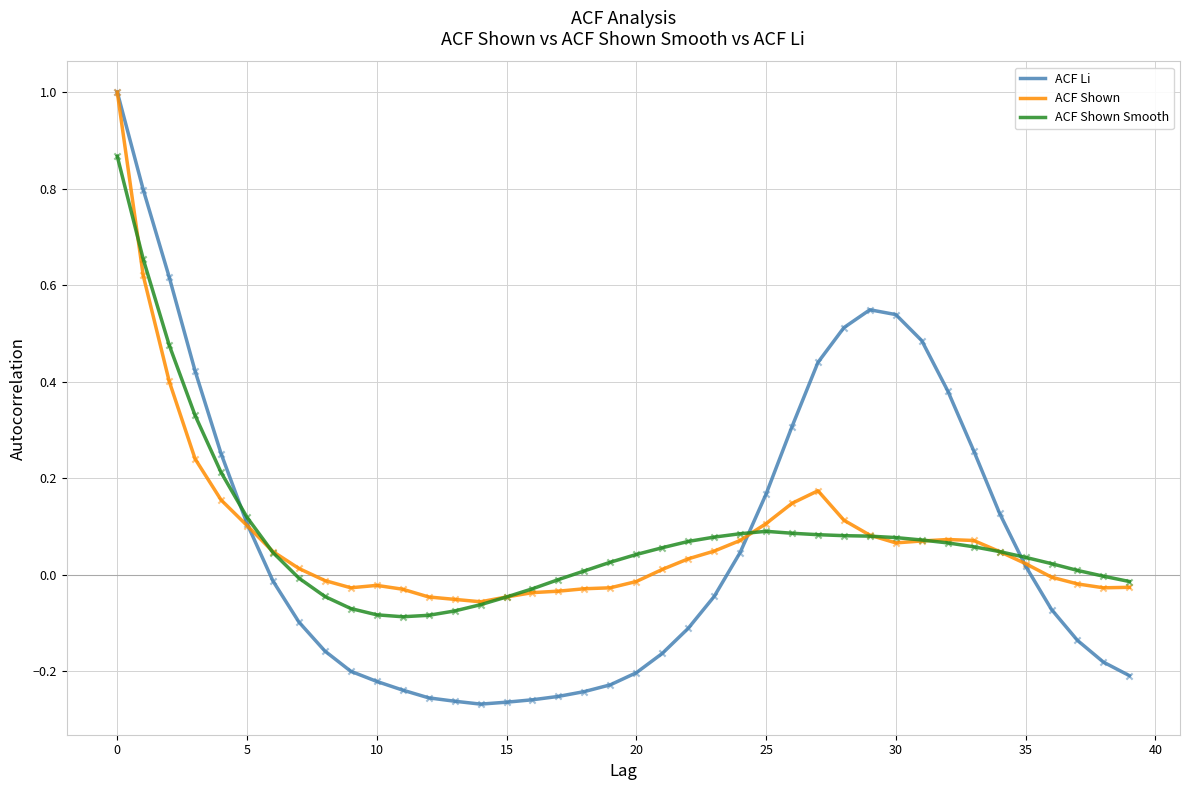

Which series has the largest range (max minus min)?

ACF Li